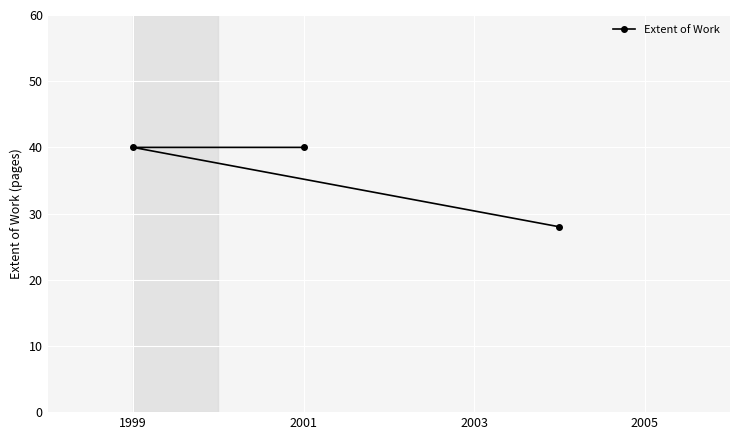

What is the minimum value shown in the chart?

28